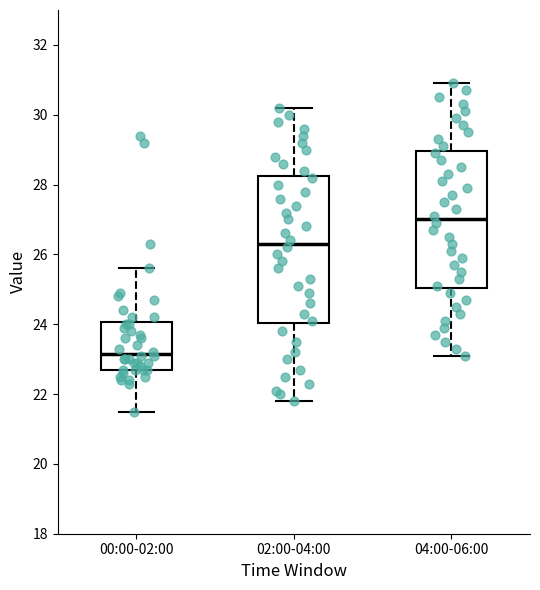

Where is the lower edge of the box for 02:00-04:00 on the y-axis? The values are not printed on the chart, so give them approximately, as read against the axis.

24.0